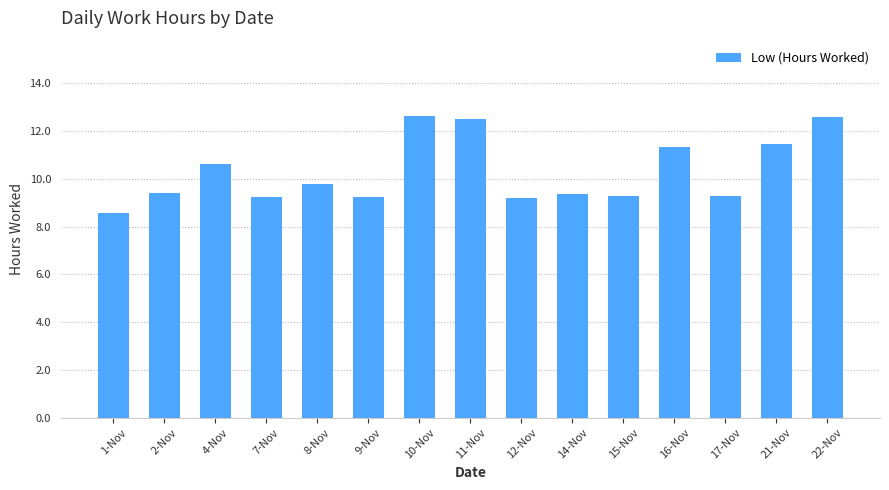

What is the sum of the values at 16-Nov and 9-Nov?

20.6